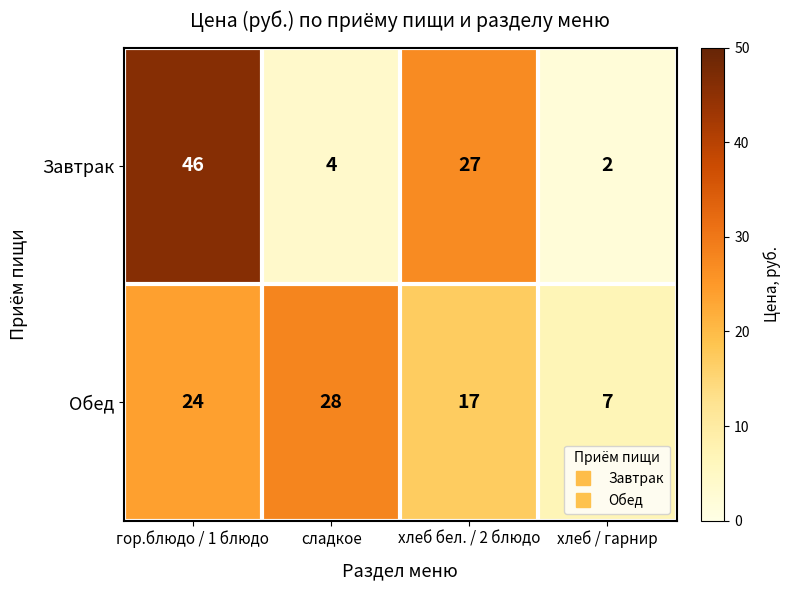

What is the difference between the Завтрак values at хлеб / гарнир and хлеб бел. / 2 блюдо?

25